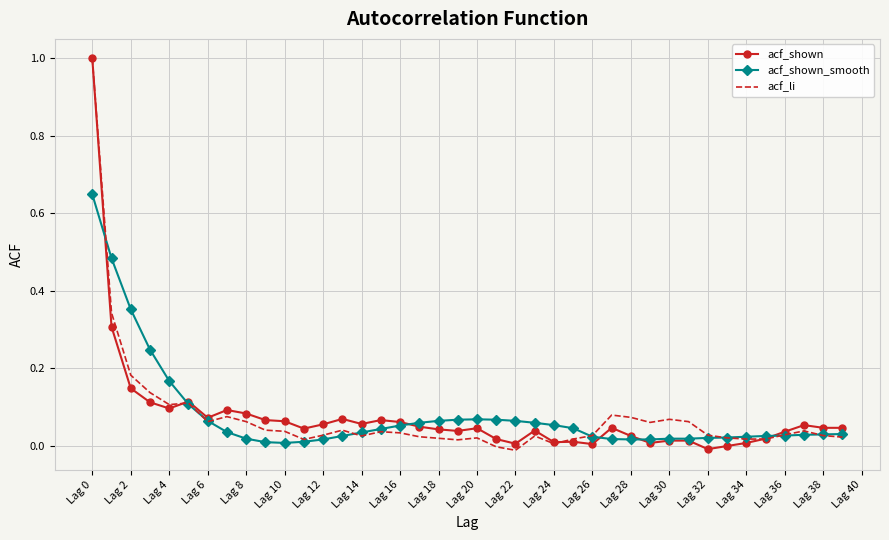

True or false: acf_shown has more than 1 points higher than both neighbors.

True